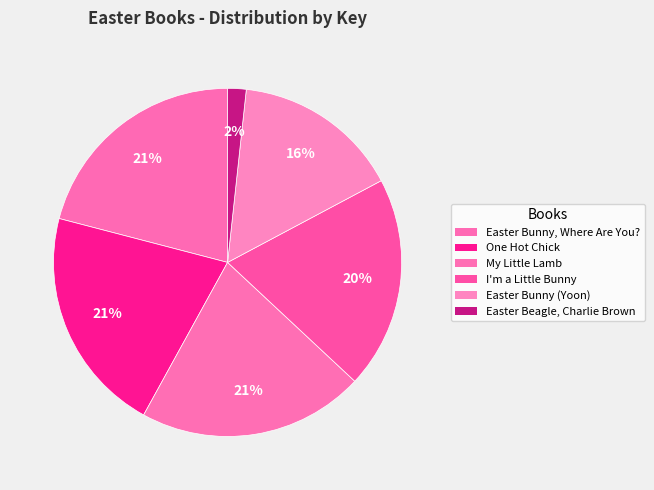

How many segments does this pie chart have?

6